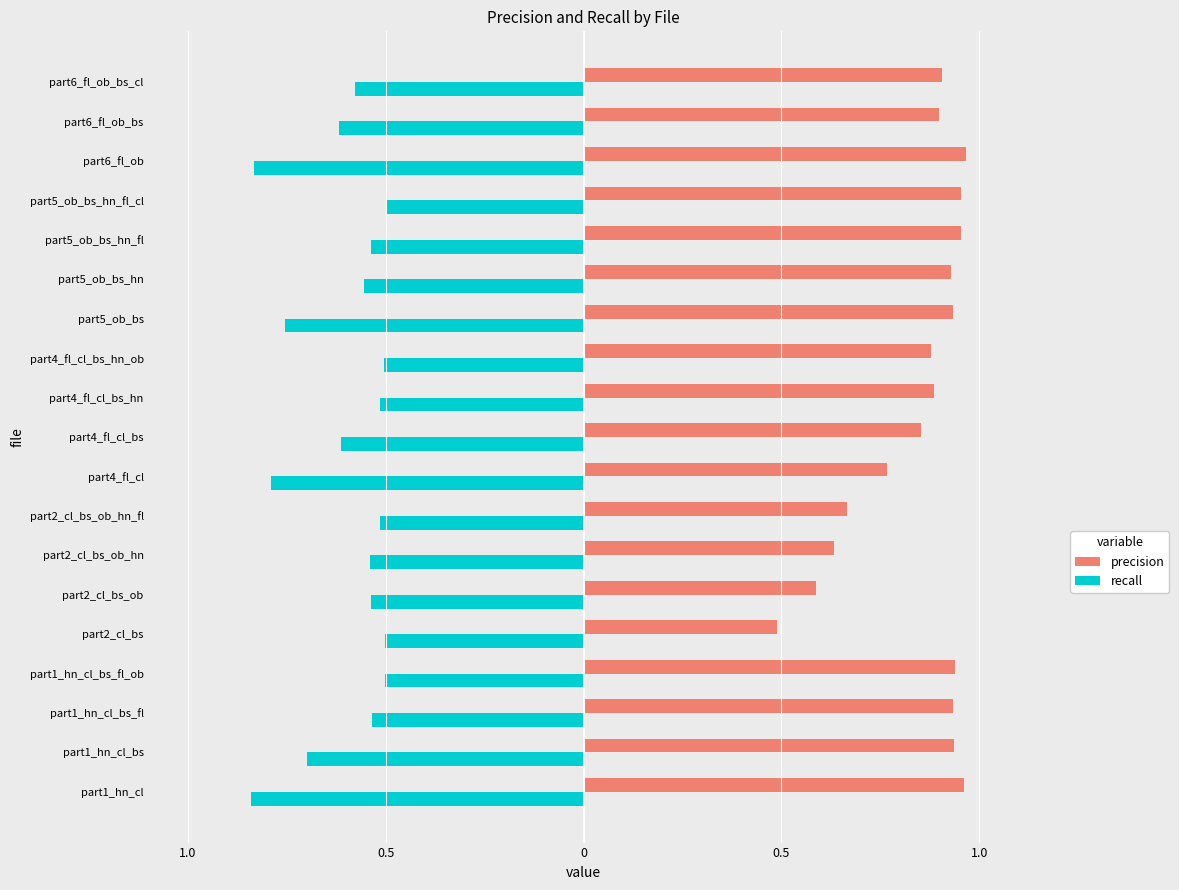

Which series has the widest spread of values?

precision